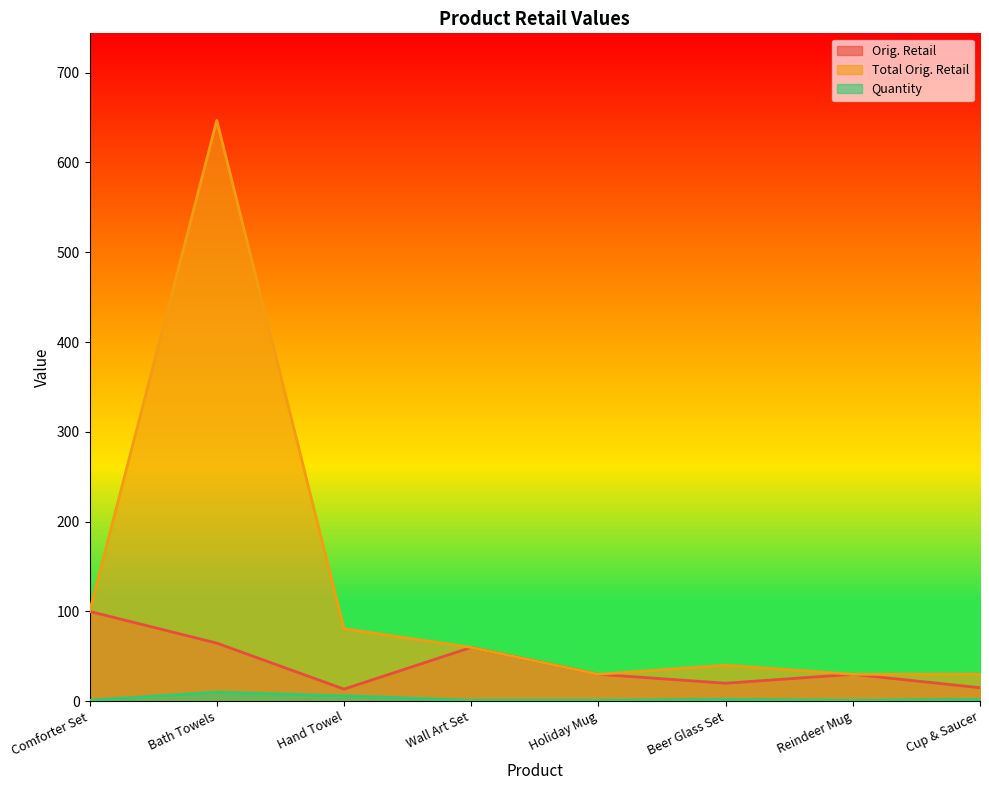

What is the minimum value for Total Orig. Retail?

29.9